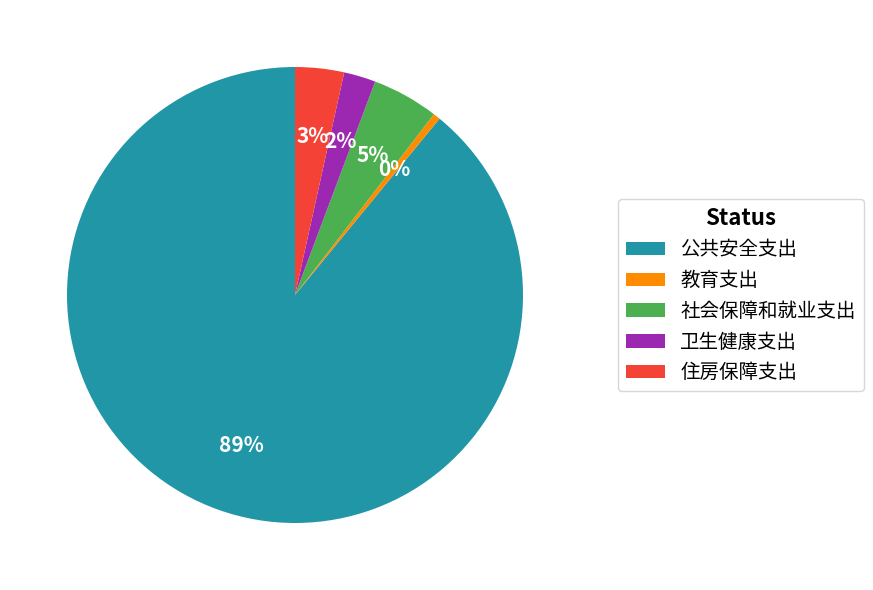

To the nearest percent, what is the average slice percentage?

20%